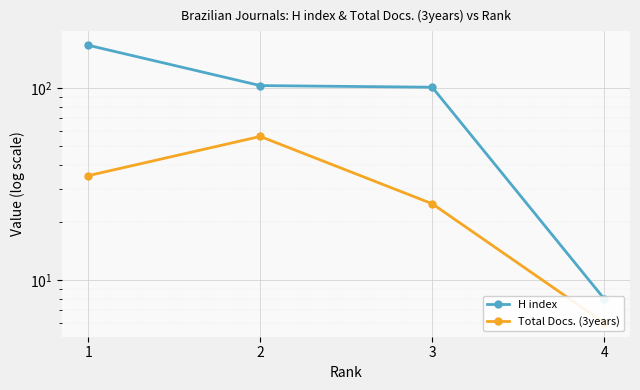

Between 1 and 2, which is larger?

1